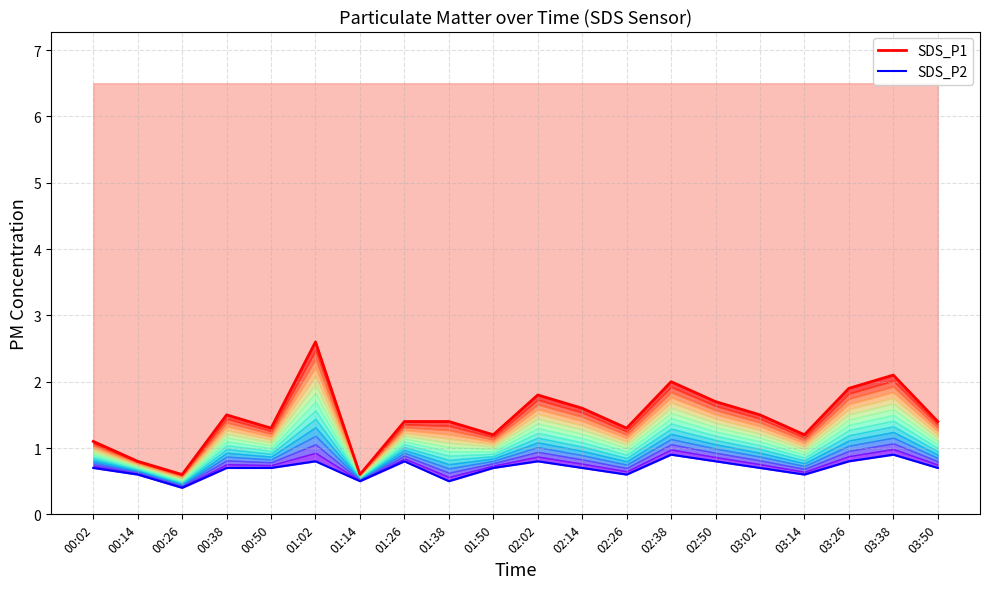

At which label does SDS_P1 reach its peak?

01:02